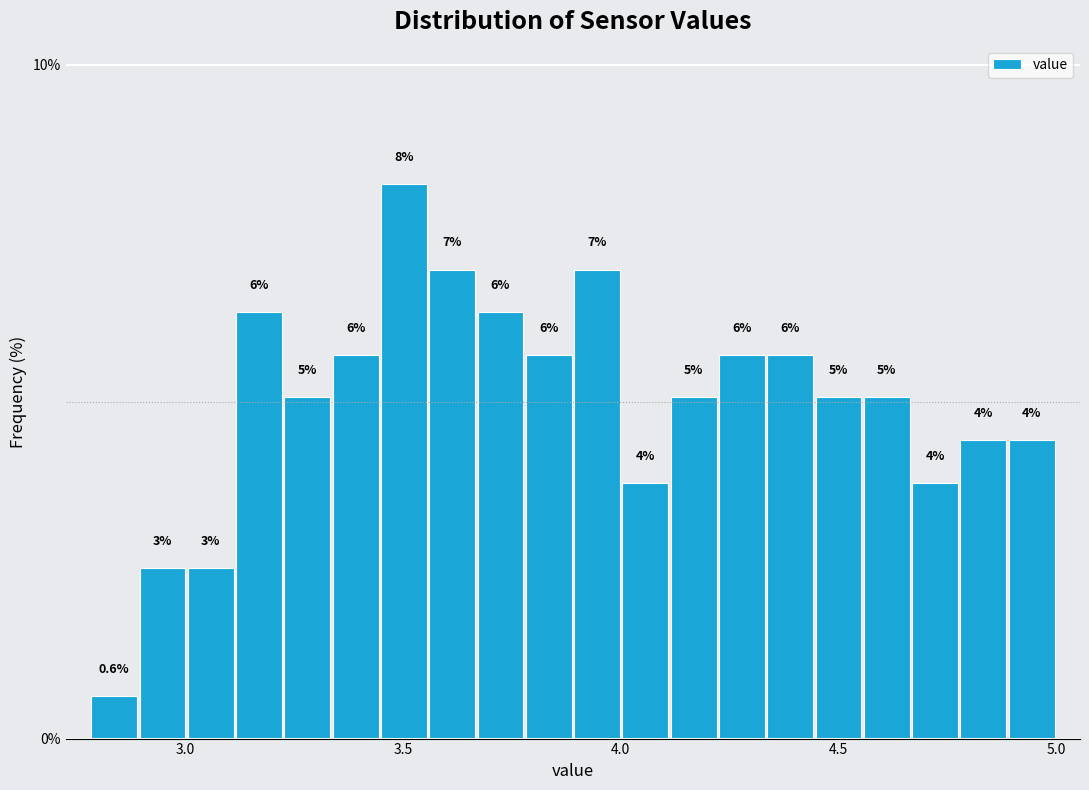

Read against the x-axis, roughly where is the centre of the tallest bar?

3.50